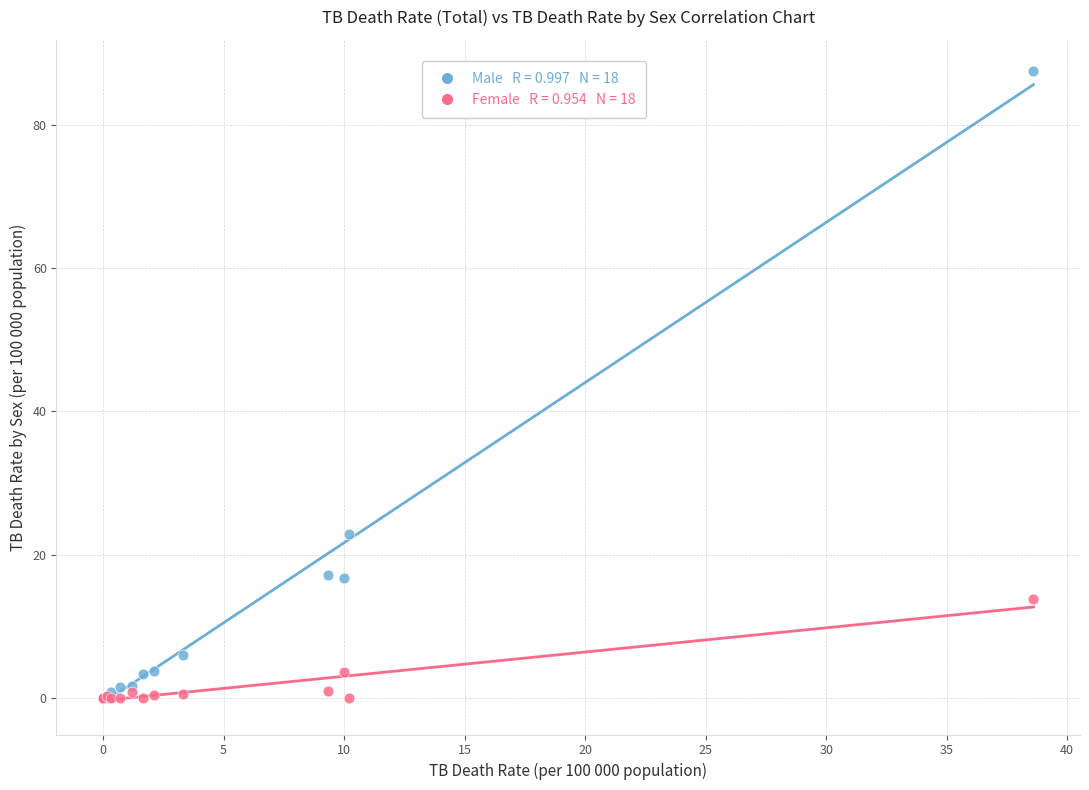

Across all series, what Y value is closest to 43?

23.0